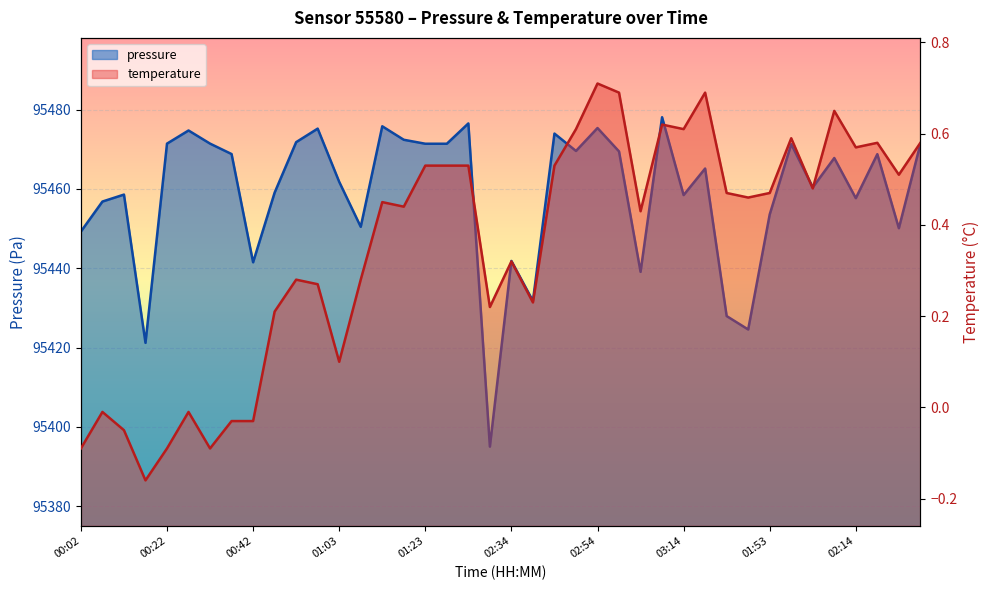

Is it true that temperature equals -0.2 at 00:22?

False